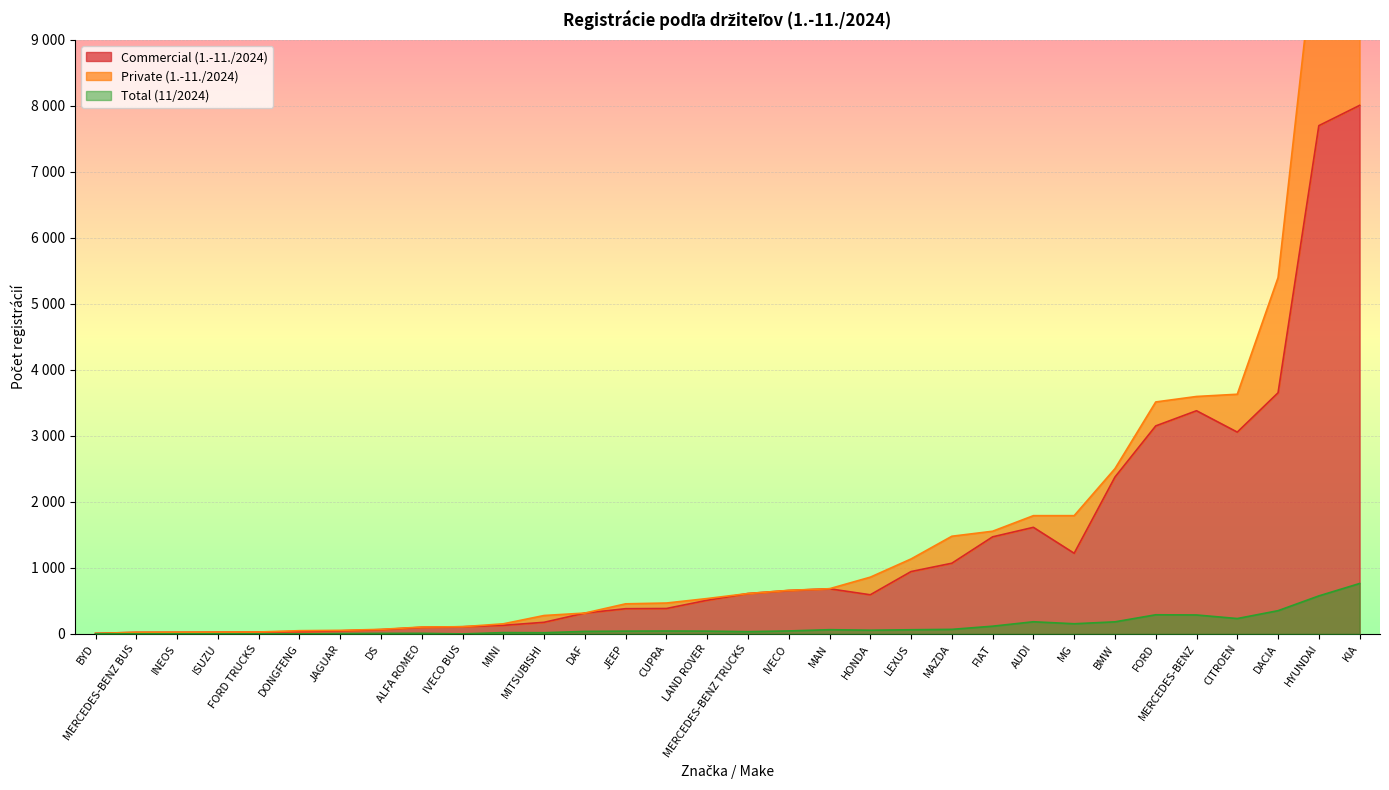

What is the difference between the Commercial (1.-11./2024) values at ALFA ROMEO and DACIA?

3554